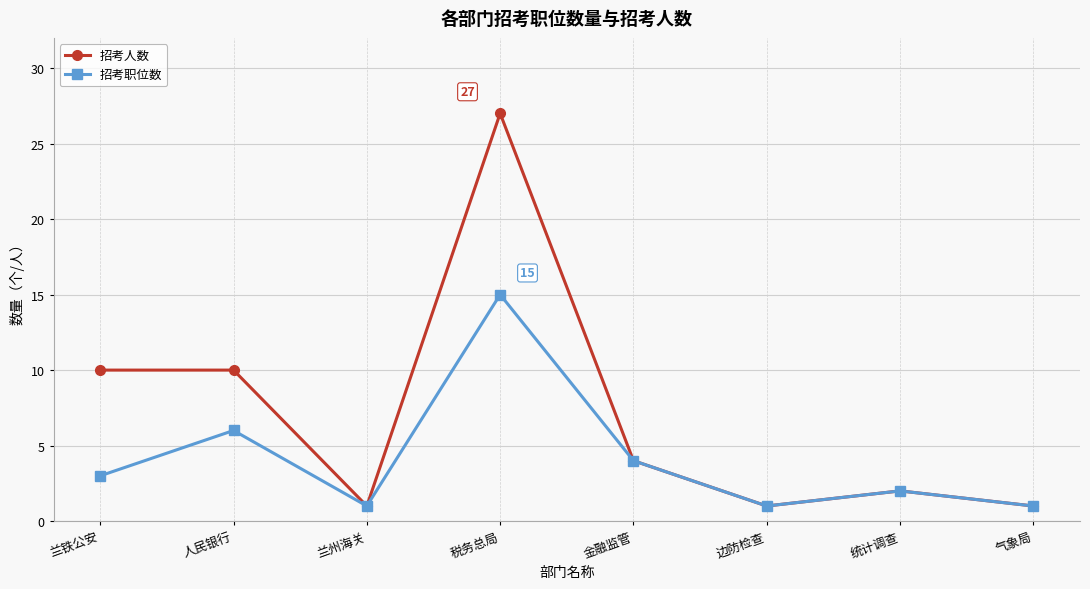

Which category has the highest value in the 招考人数 series?

税务总局